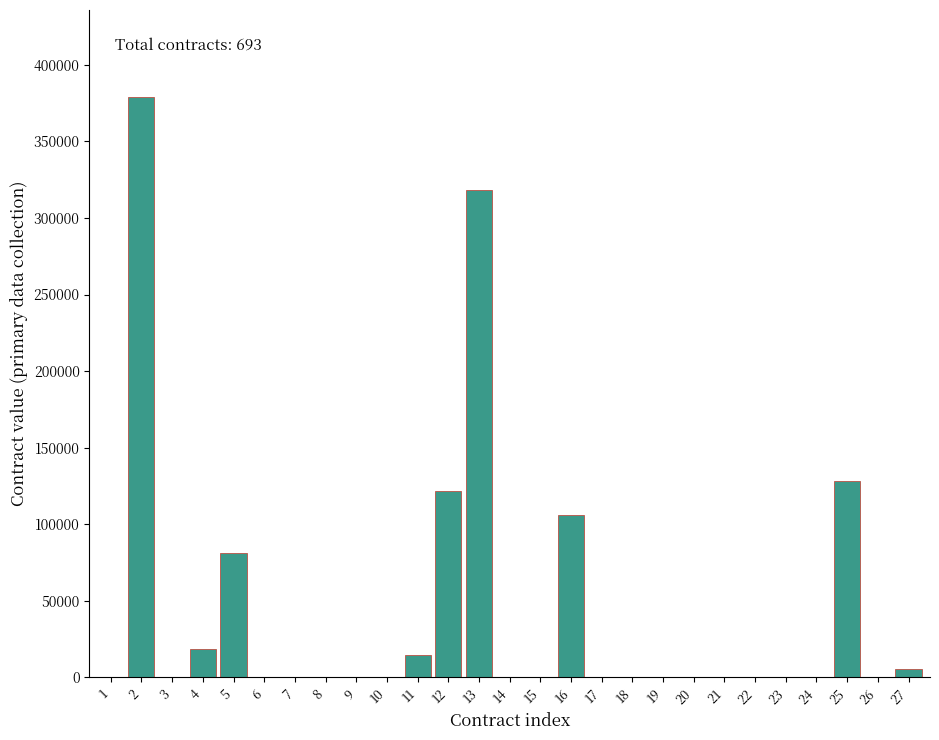

Reading left to right, list all the values displayed in this chart.

1=0.0	2=378904.6	3=0.0	4=18700.0	5=81374.5	6=0.0	7=0.0	8=0.0	9=0.0	10=0.0	11=14758.4	12=121902.5	13=318396.9	14=0.0	15=0.0	16=105862.7	17=0.0	18=0.0	19=0.0	20=0.0	21=0.0	22=0.0	23=0.0	24=0.0	25=128318.4	26=0.0	27=5423.0